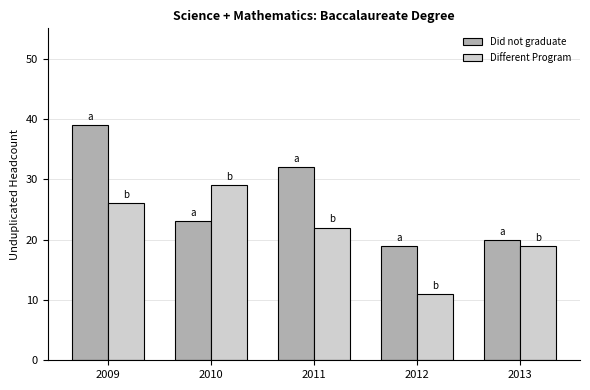

At how many categories does at least one series exceed 25?

3